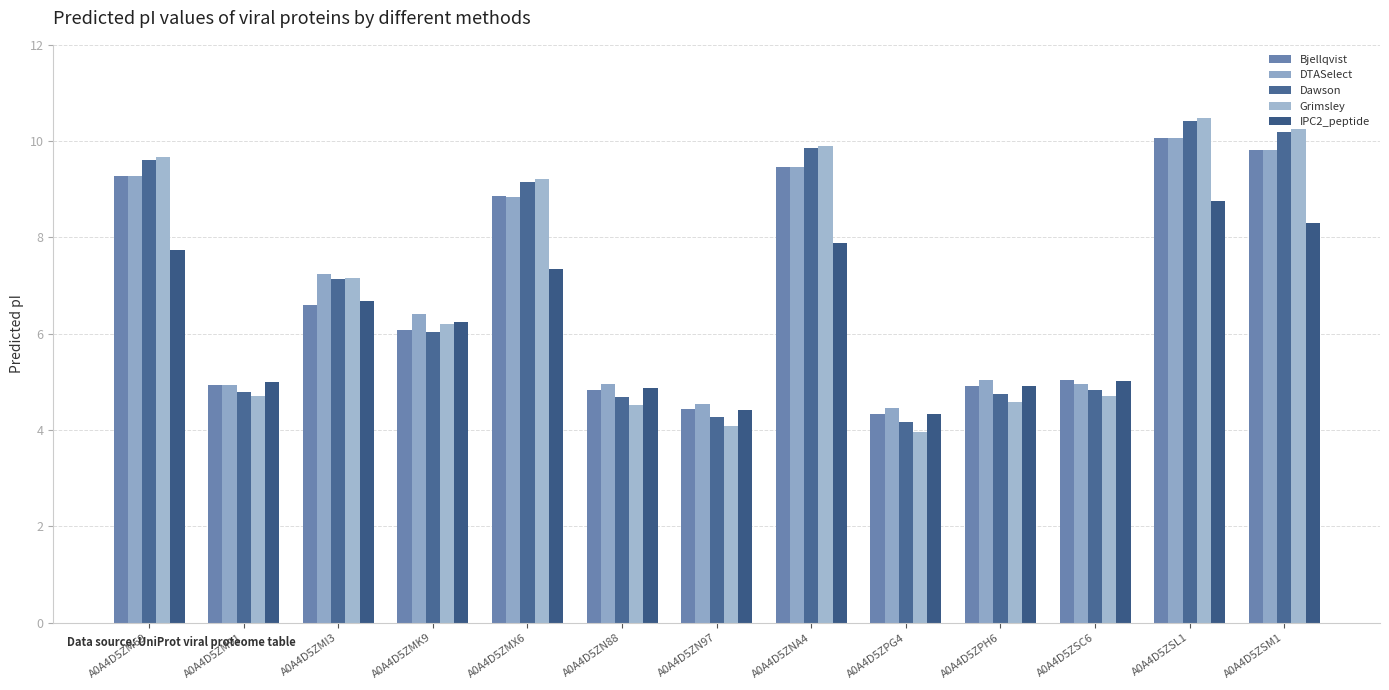

Is the value of IPC2_peptide at A0A4D5ZN88 greater than the value of Bjellqvist at A0A4D5ZPG4?

Yes